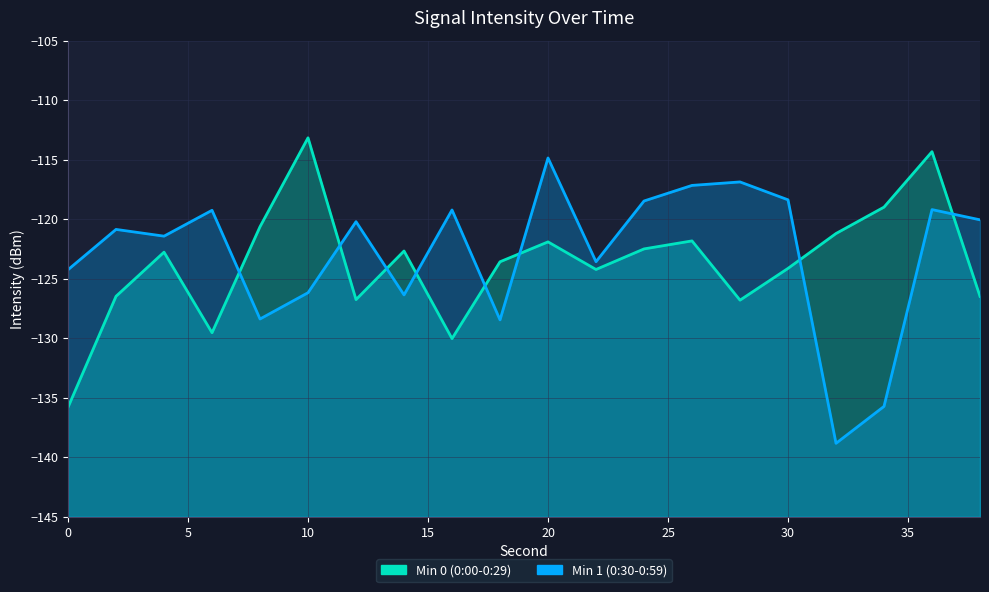

What is the value of the Min 0 (0:00-0:29) point at the 8th from the left?

-122.7